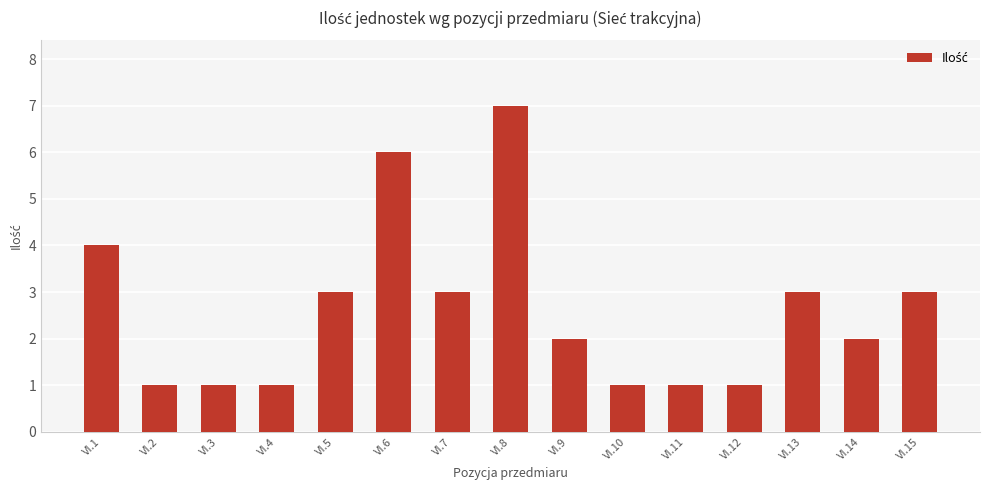

At which label is the value closest to 4?

VI.1